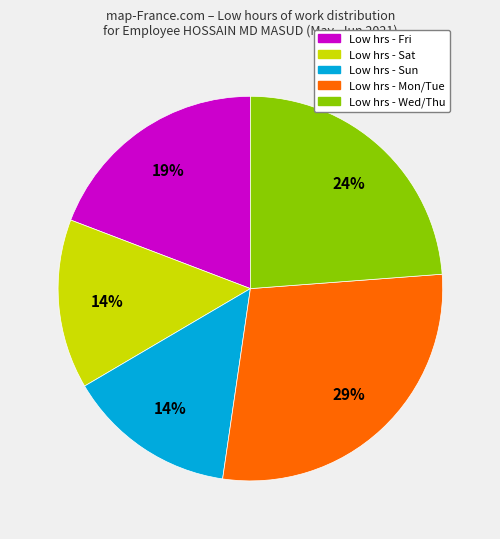

Is there any slice that represents more than half of the pie?

No